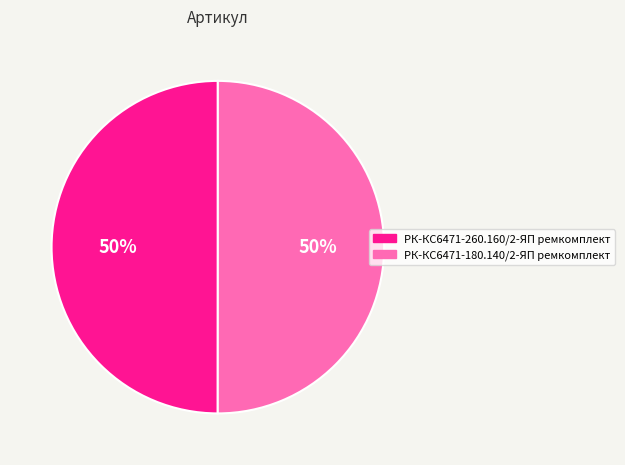

Is the sum of РК-КС6471-180.140/2-ЯП ремкомплект and РК-КС6471-260.160/2-ЯП ремкомплект greater than half?

Yes